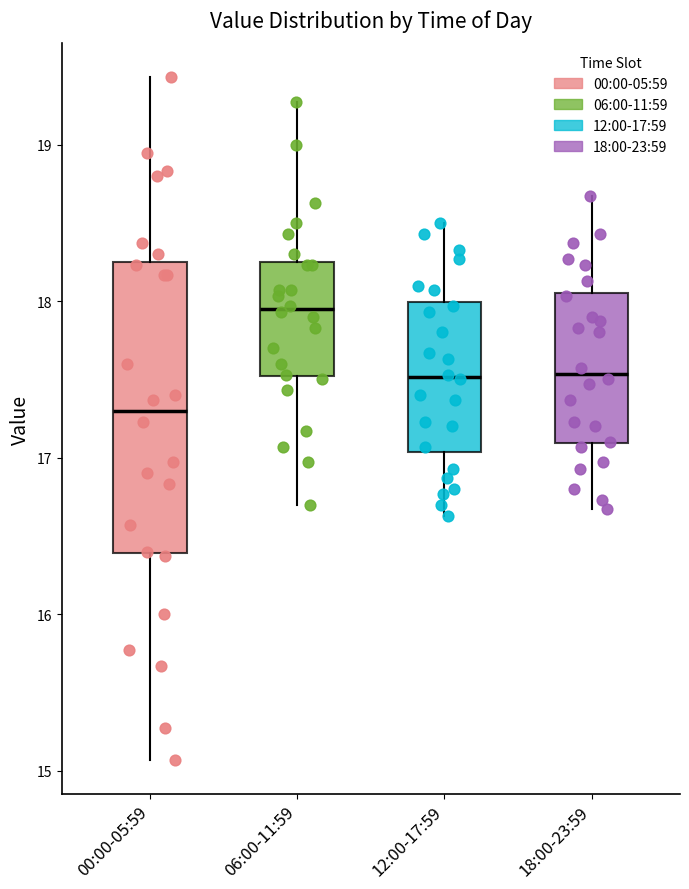

Which box has the lowest median line?

00:00-05:59